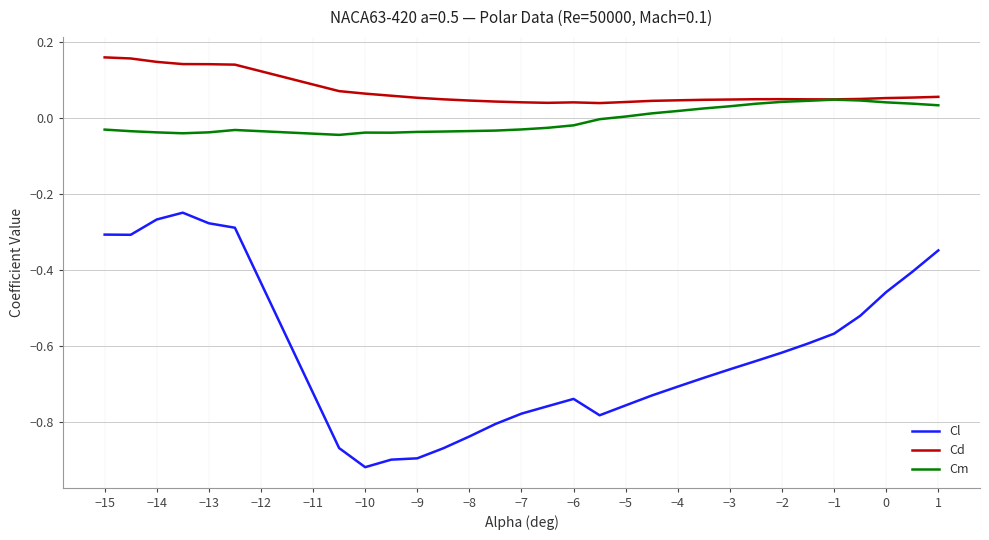

Which series has the largest total across all categories?

Cd